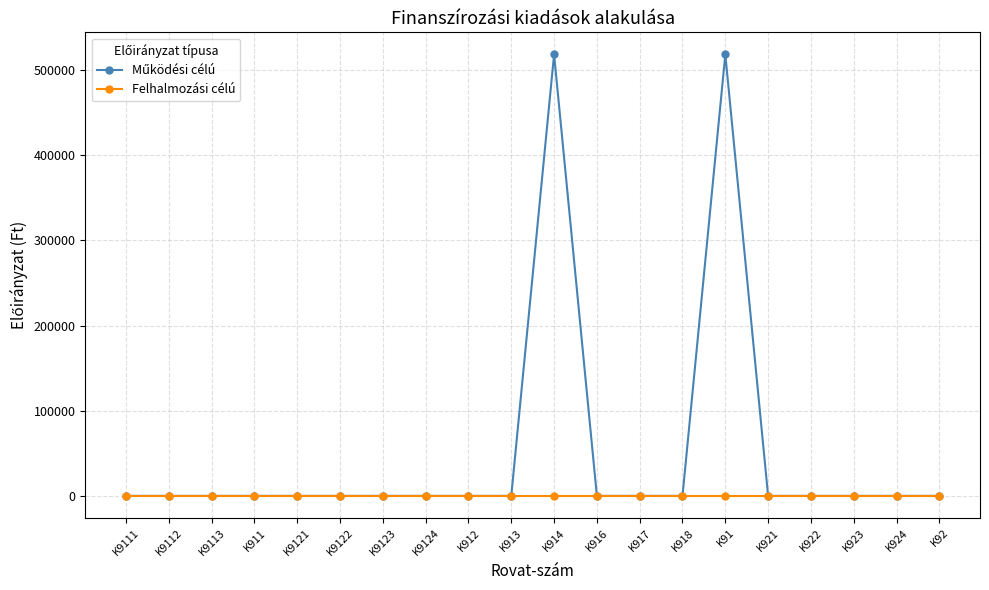

How many lines are shown in the chart?

2